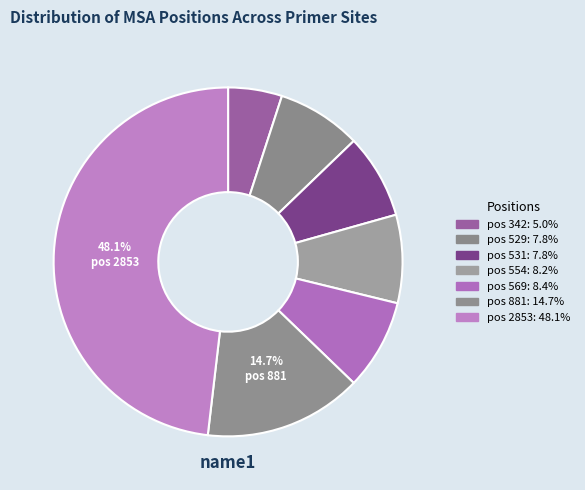

Count the number of slices in the pie.

7